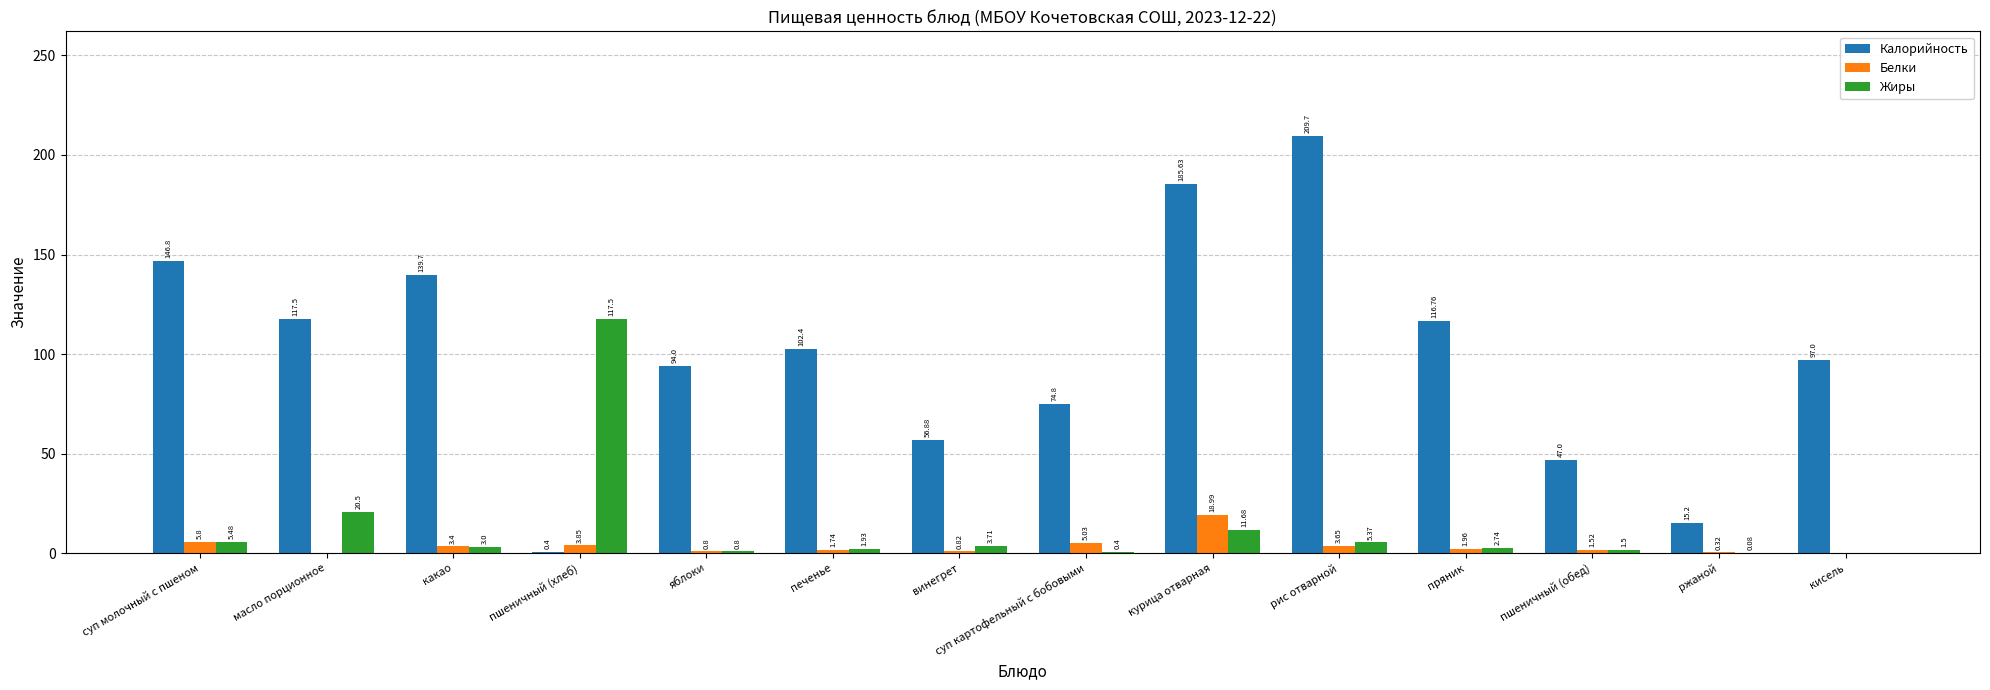

At which label does Белки first exceed 1?

суп молочный с пшеном